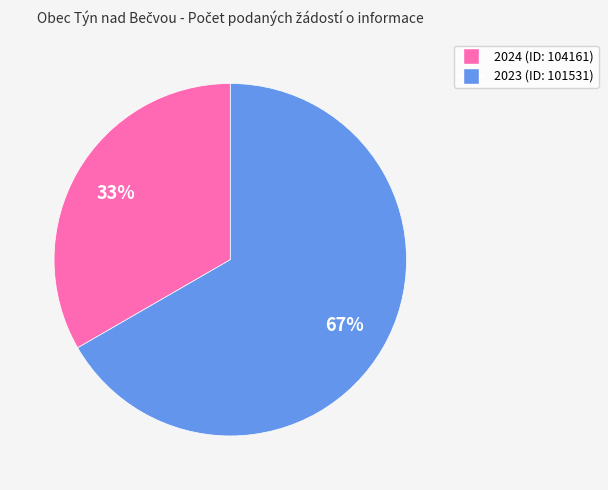

Count the number of slices in the pie.

2